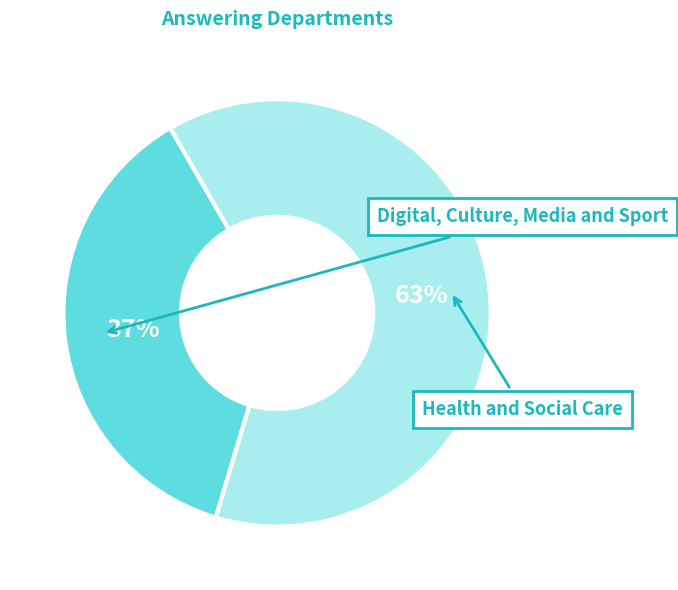

Does Digital, Culture, Media and Sport represent more than half of the total?

No